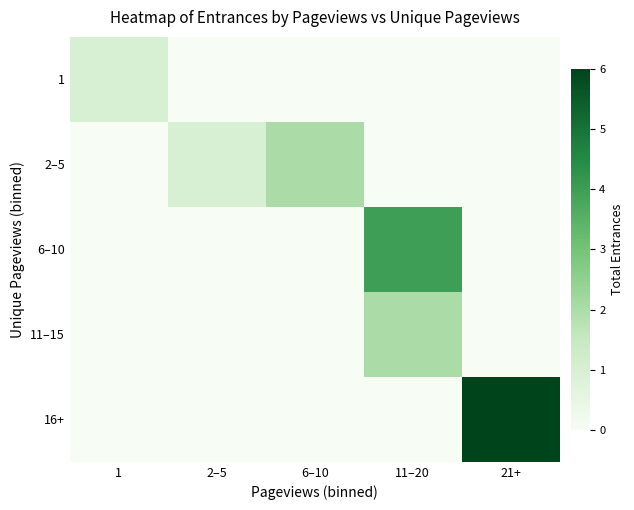

Rank the series by their maximum value, from highest to lowest.

16+, 6–10, 2–5, 11–15, 1